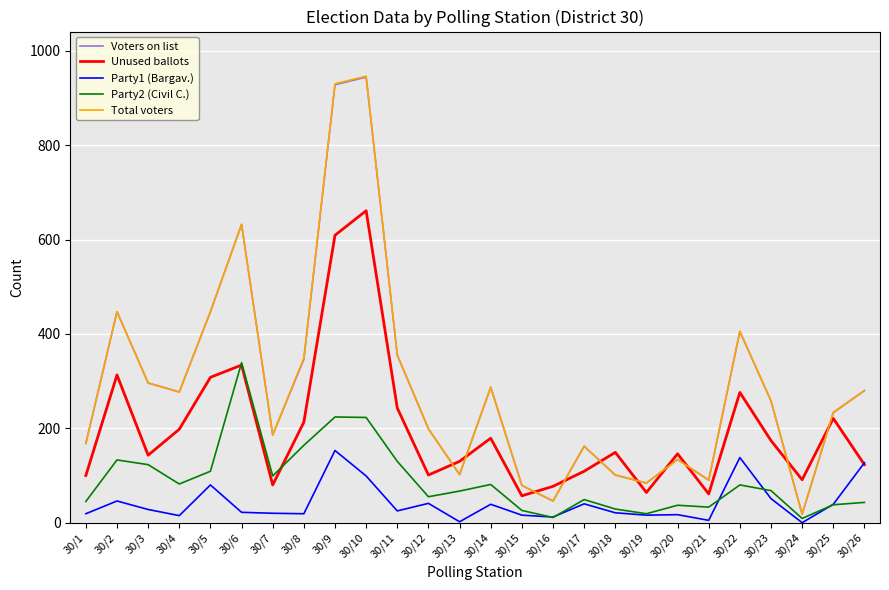

At which category does the chart reach its peak across all series?

30/10